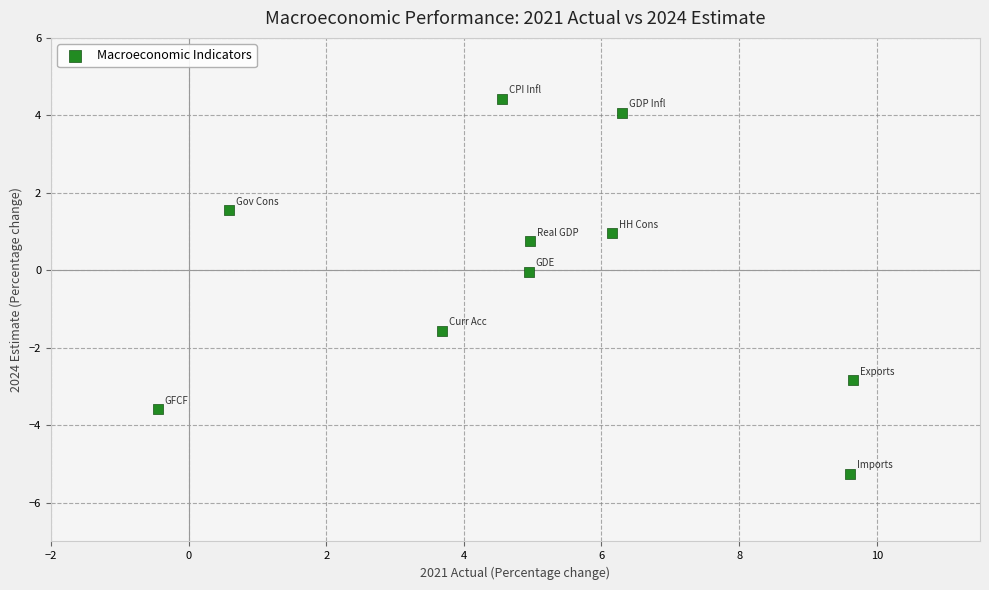

What is the range of X values (max minus min)?

10.1